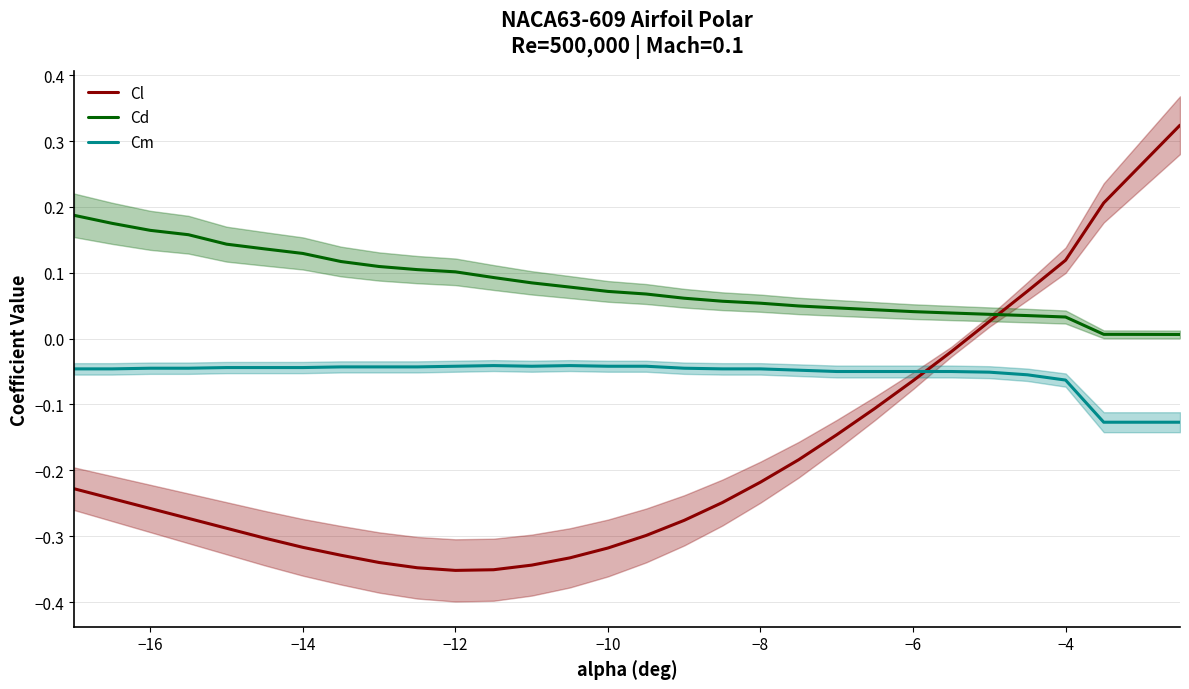

Which series has the widest spread of values?

Cl